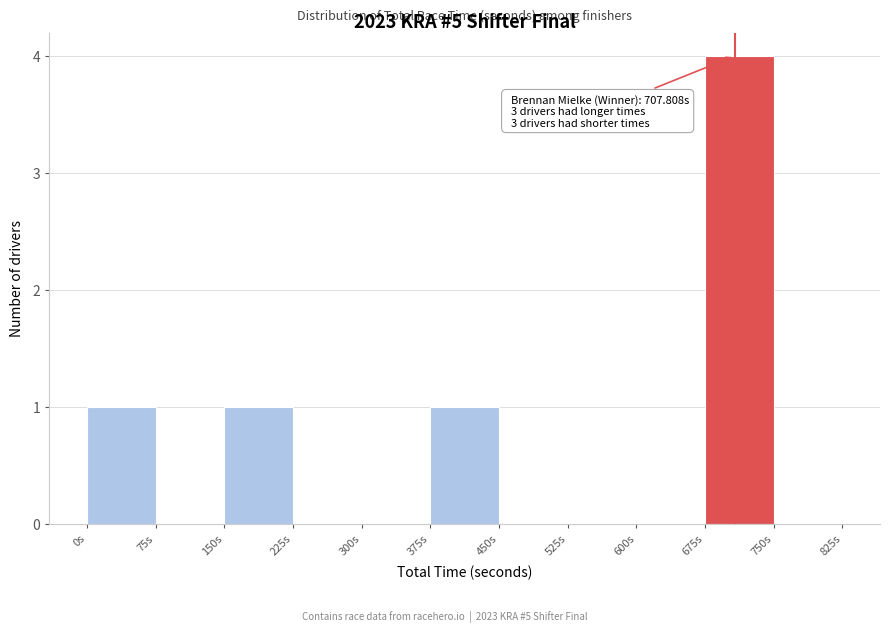

Over which range of the x-axis is the bar tallest?

675 to 750